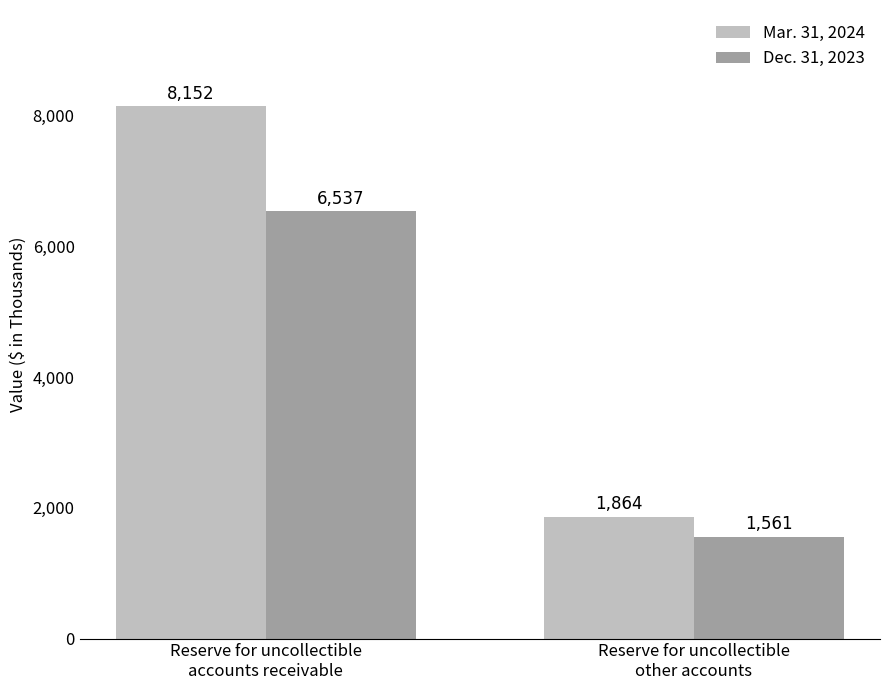

Reading right to left, extract all data points from this chart.

Mar. 31, 2024: 1864	8152
Dec. 31, 2023: 1561	6537